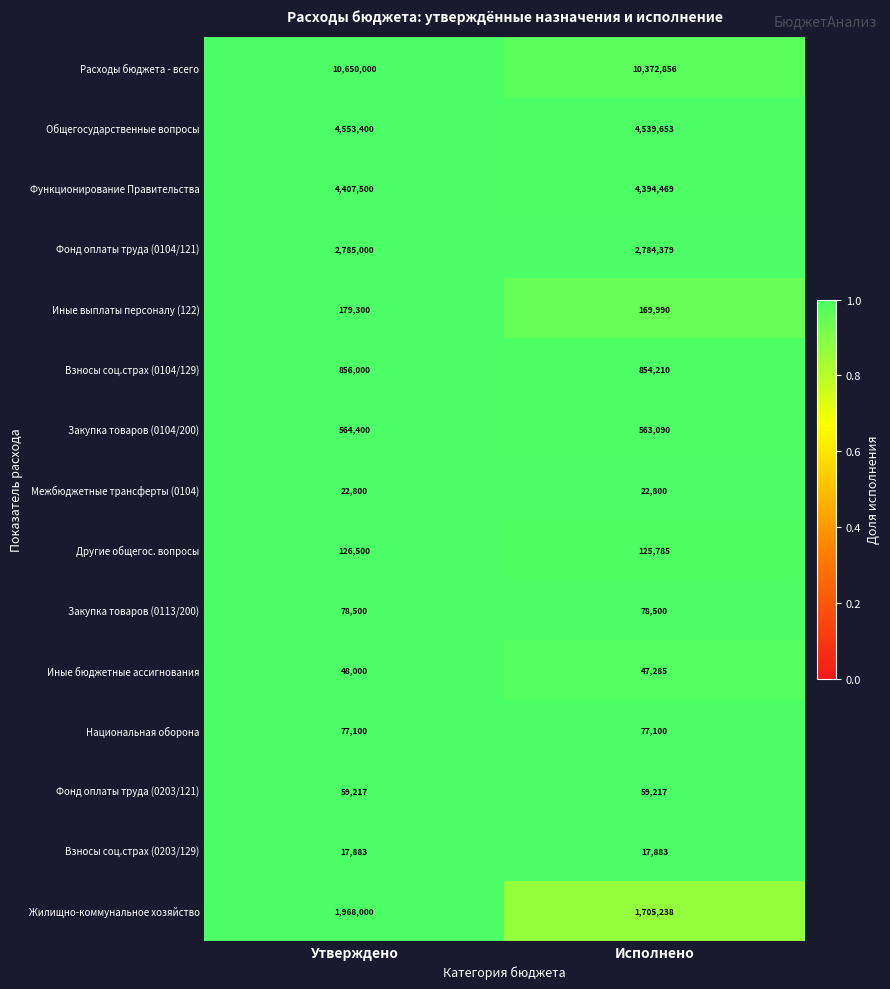

What is the difference between the Иные бюджетные ассигнования values at Утверждено and Исполнено?

715